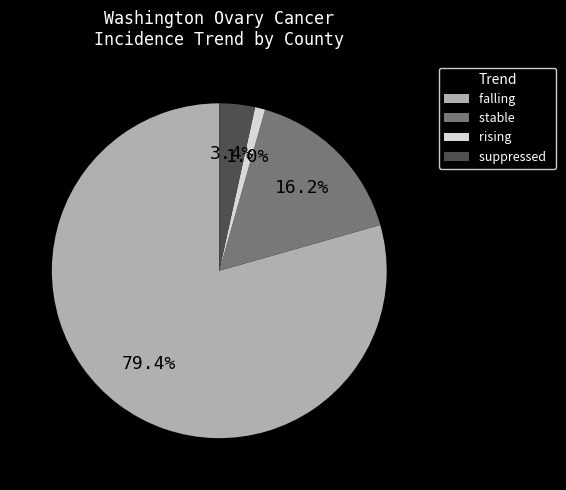

Count the number of slices in the pie.

4